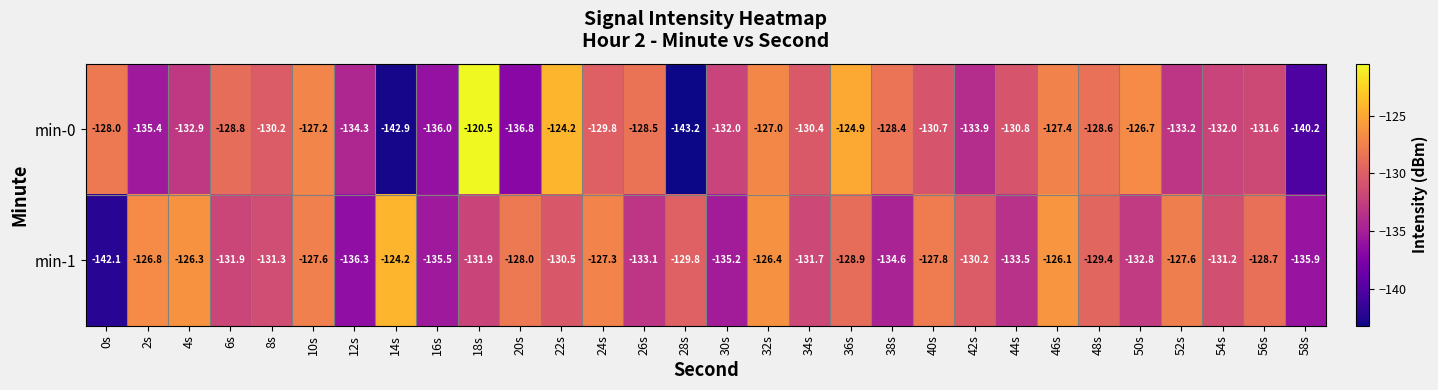

What is the maximum value for min-1?

-124.2